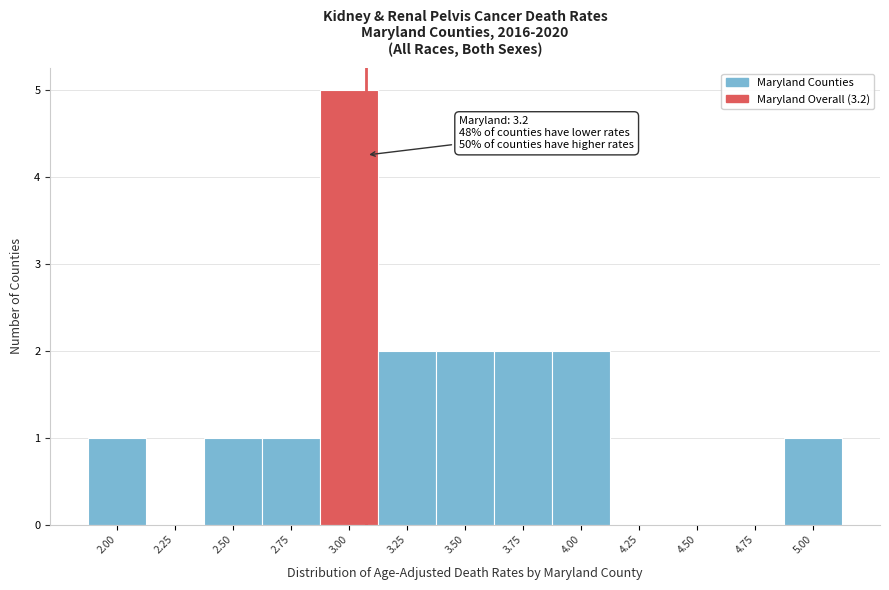

Reading left to right, list all the values displayed in this chart.

2.00=1	2.25=0	2.50=1	2.75=1	3.00=5	3.25=2	3.50=2	3.75=2	4.00=2	4.25=0	4.50=0	4.75=0	5.00=1